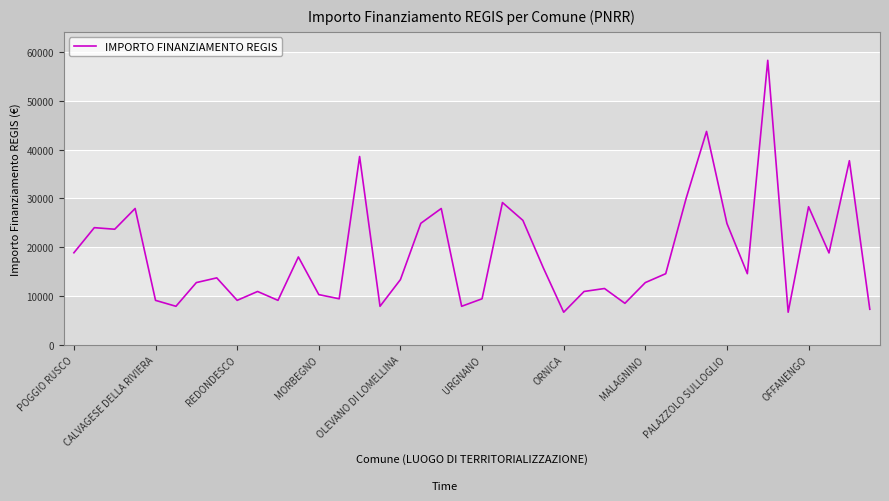

What is the greatest value displayed?

58272